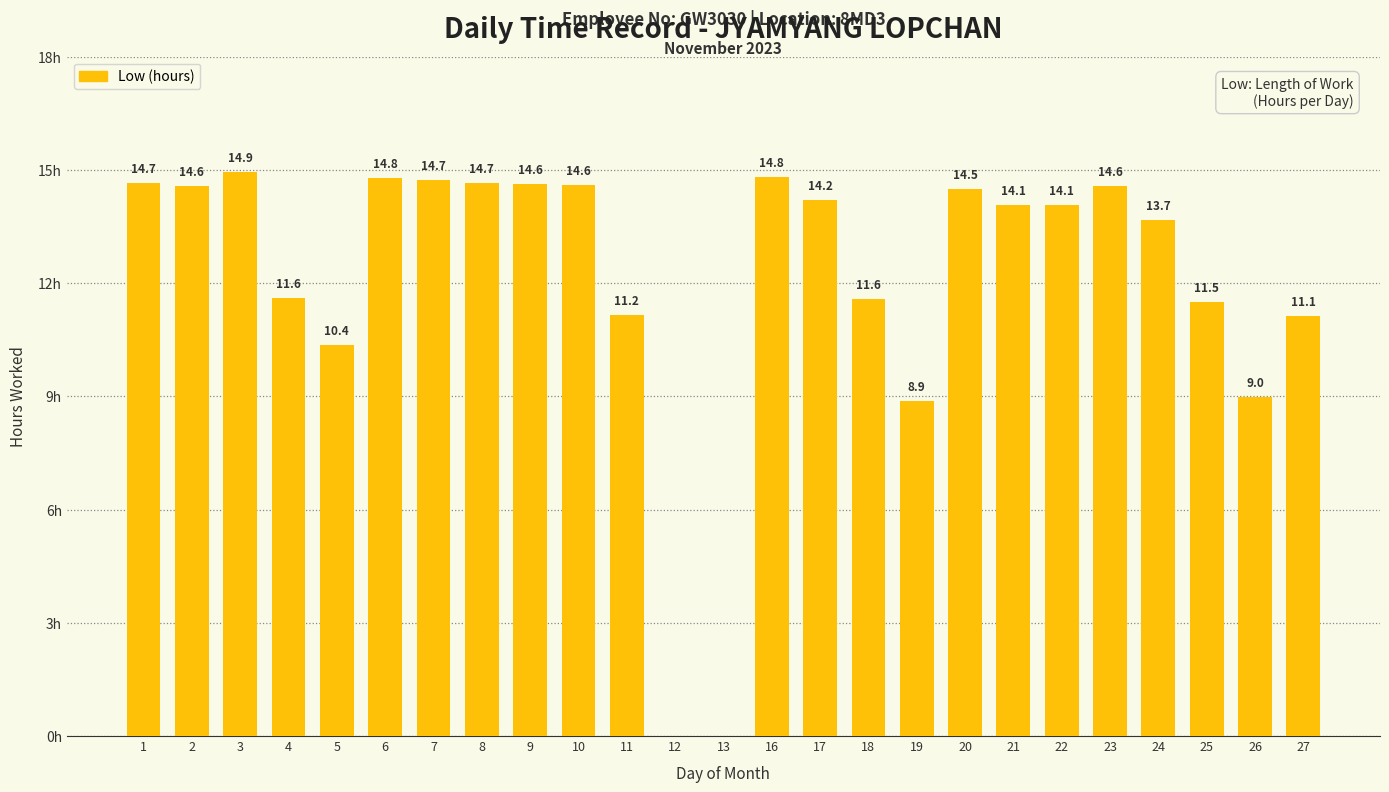

Which category has the lowest value across all series?

12